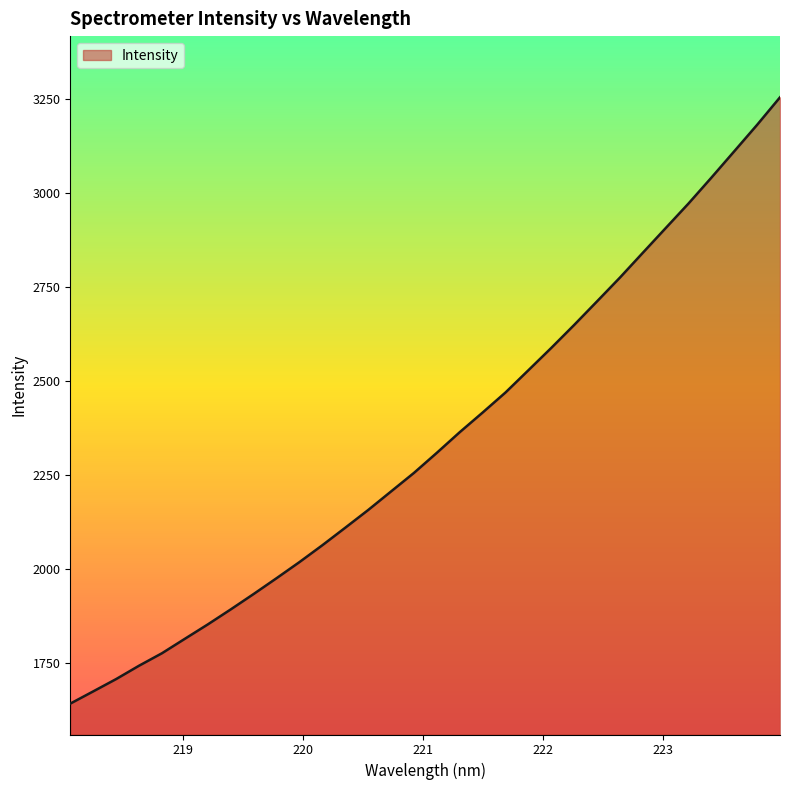

What is the difference between the maximum and minimum values?

1612.5